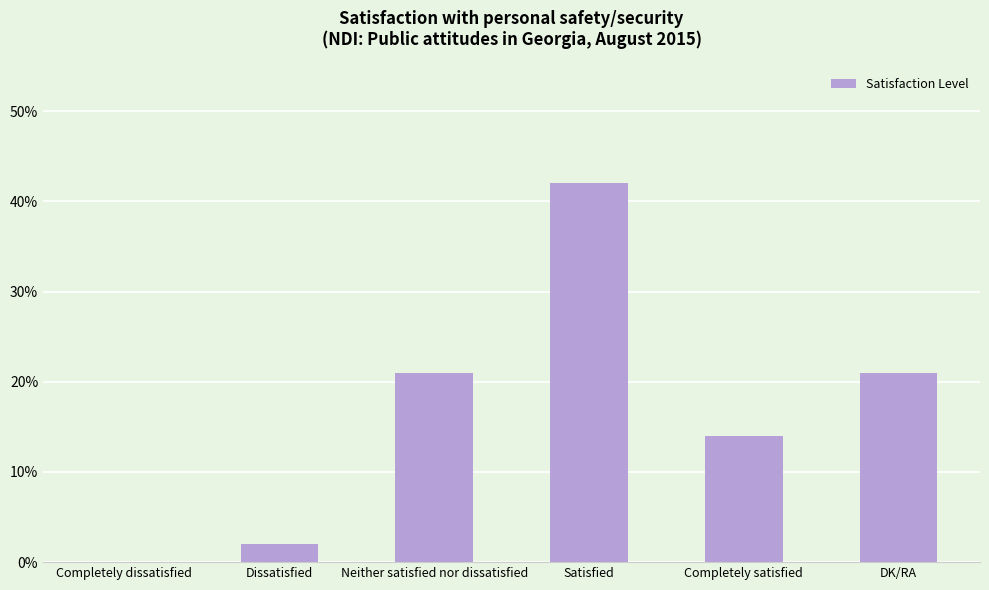

What value does the data have at Neither satisfied nor dissatisfied?

21